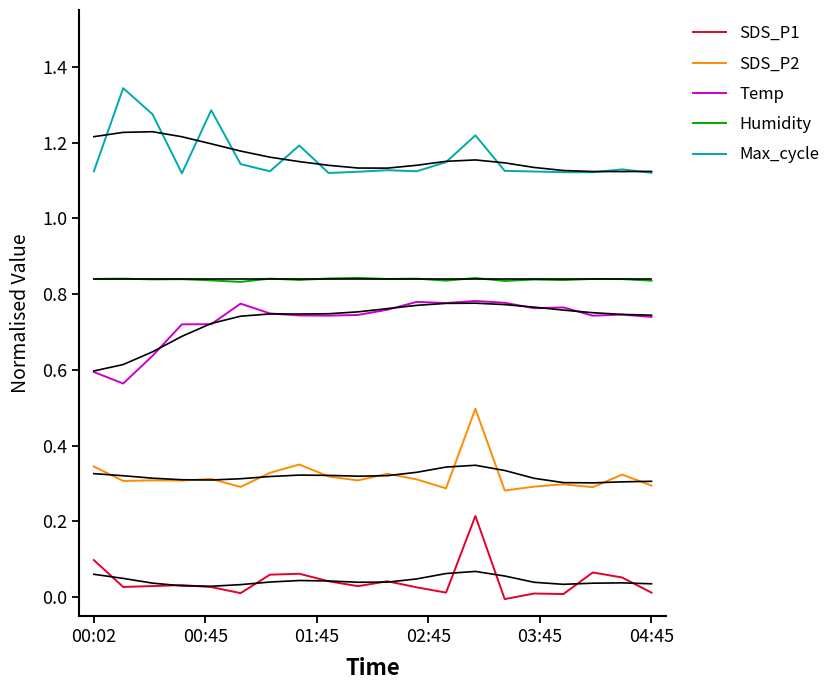

Which category has the lowest value across all series?

14